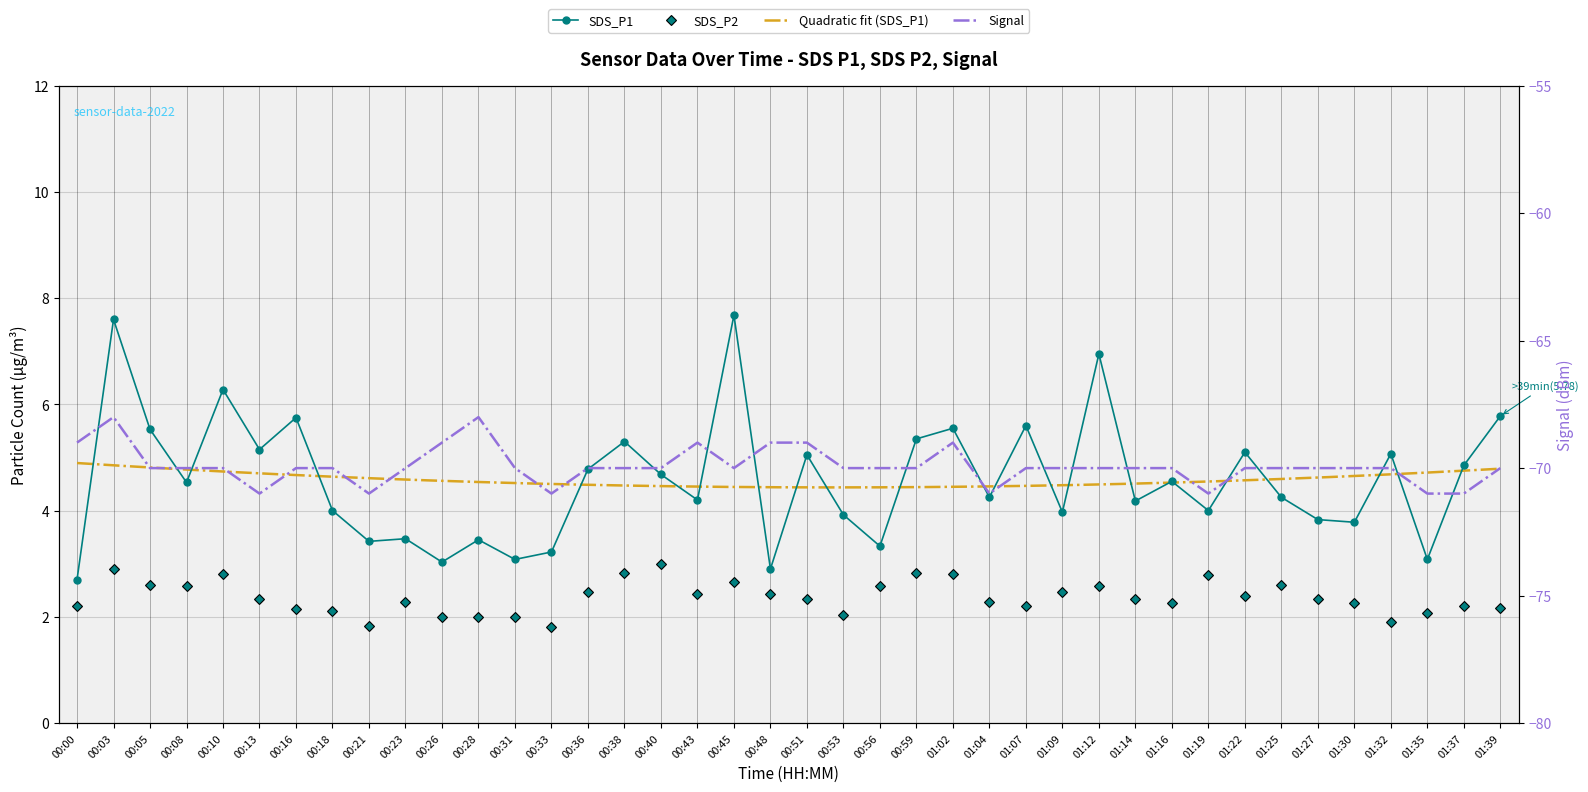

What is the sum of all SDS_P1 values?

183.2